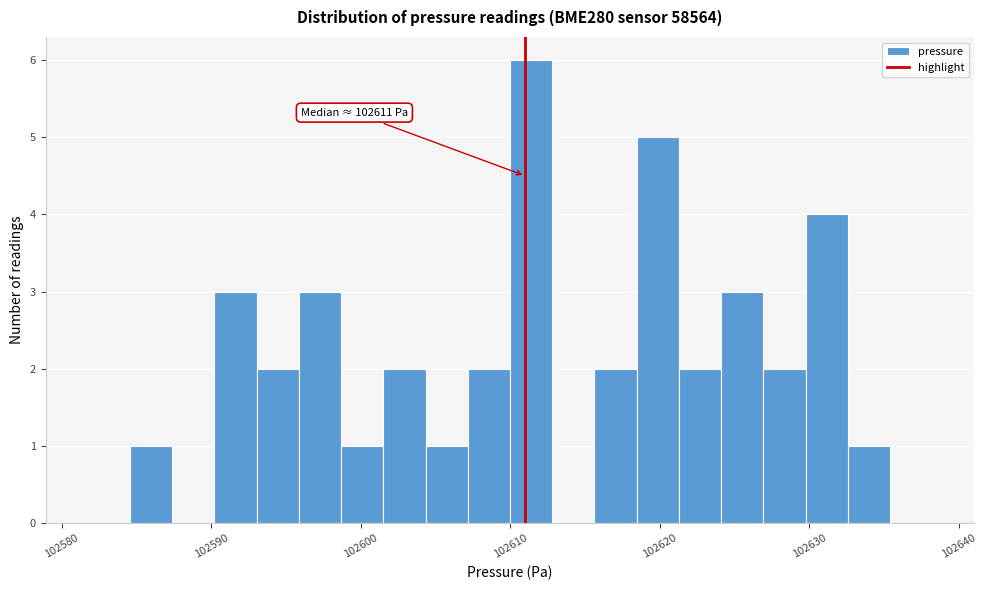

Around what value on the x-axis is the tallest bar? Give the approximate position of its centre, as read against the axis.

102611